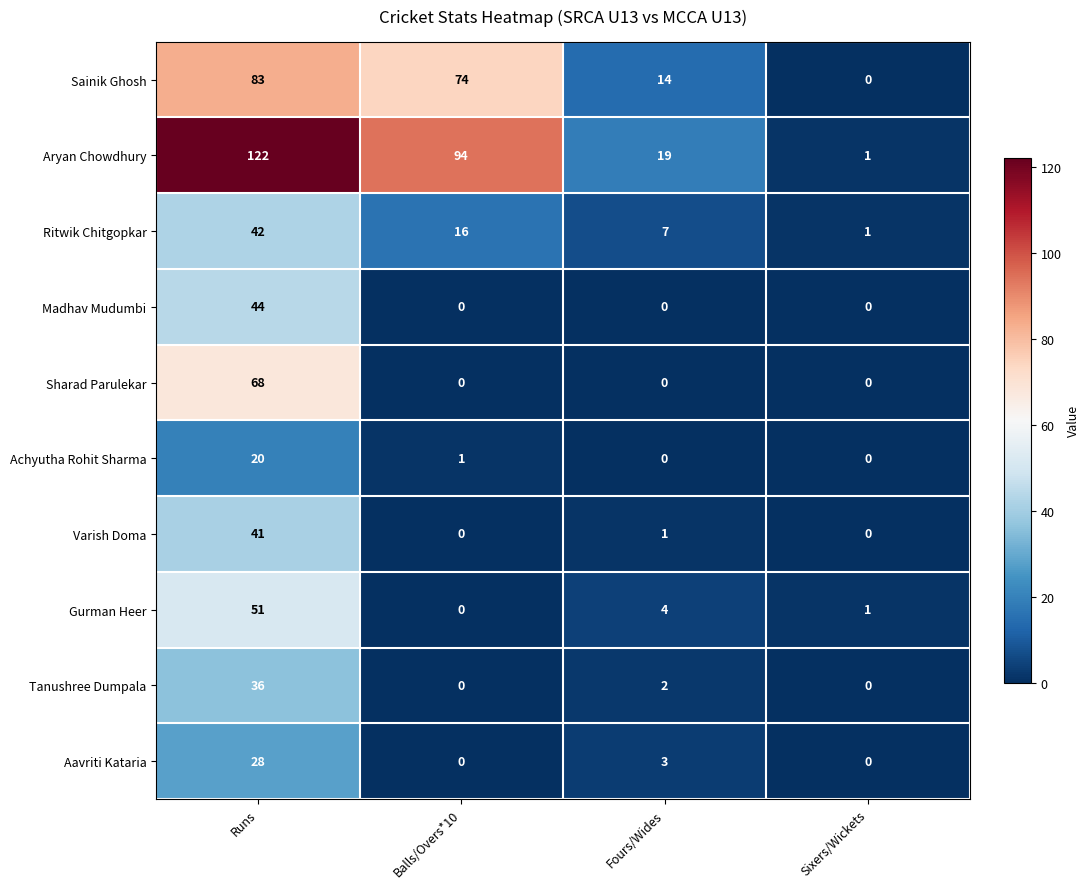

What is the highest value of the Aavriti Kataria series?

28